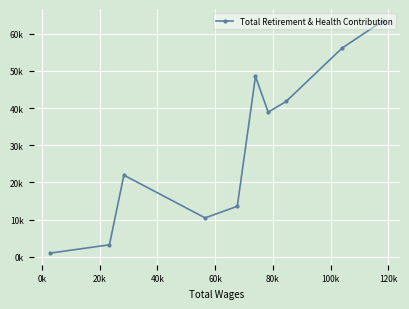

What is the difference between the second highest and second lowest values?

52897